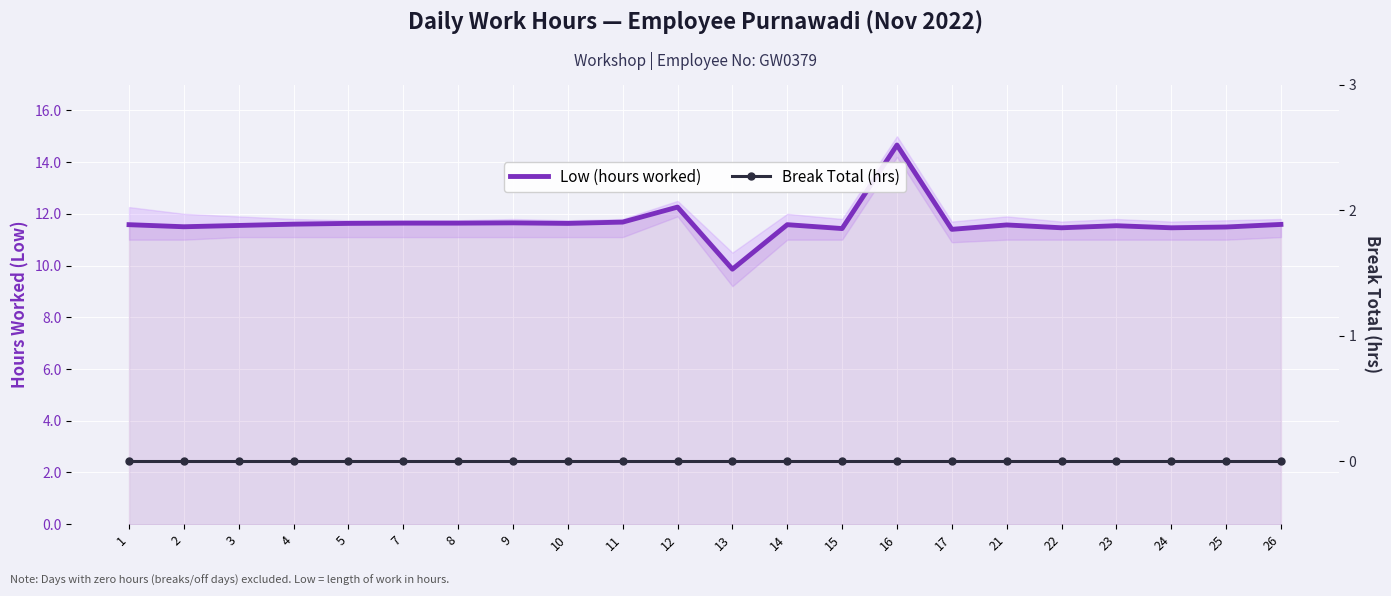

What is the sum of the Low (hours worked) values at 26 and 22?

23.1